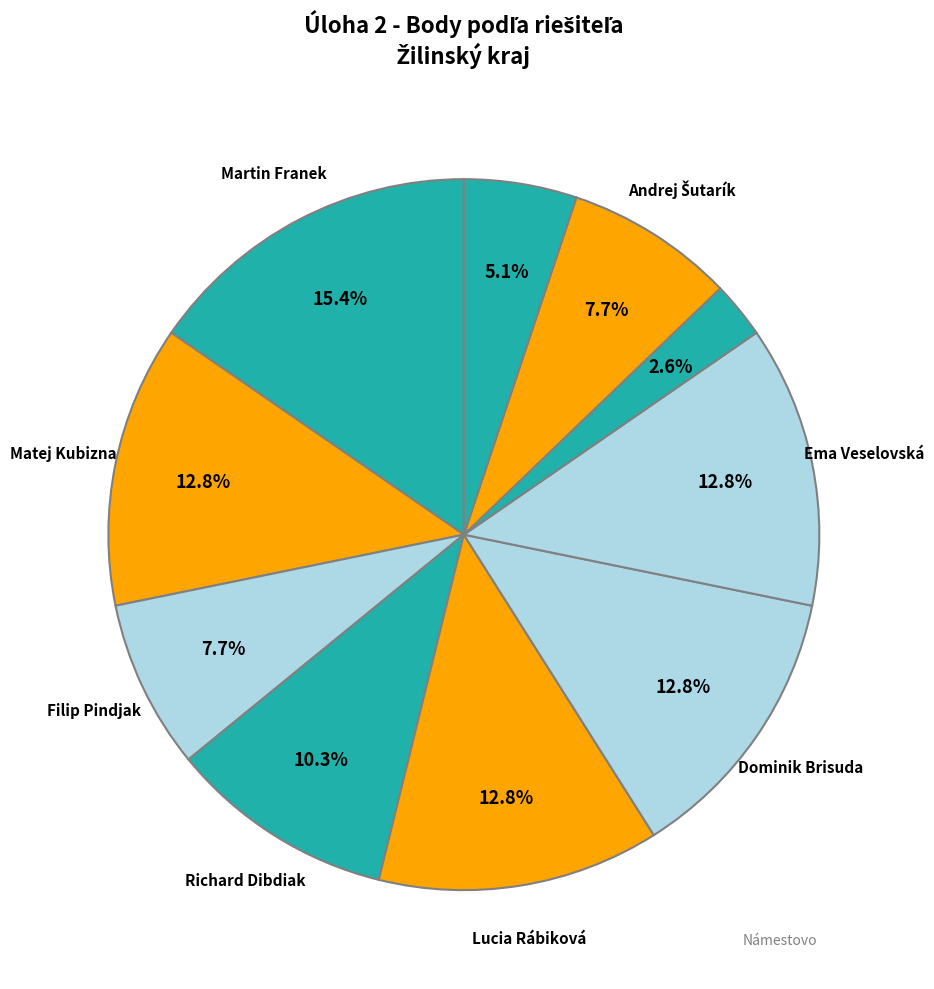

Does any single category account for the majority?

No